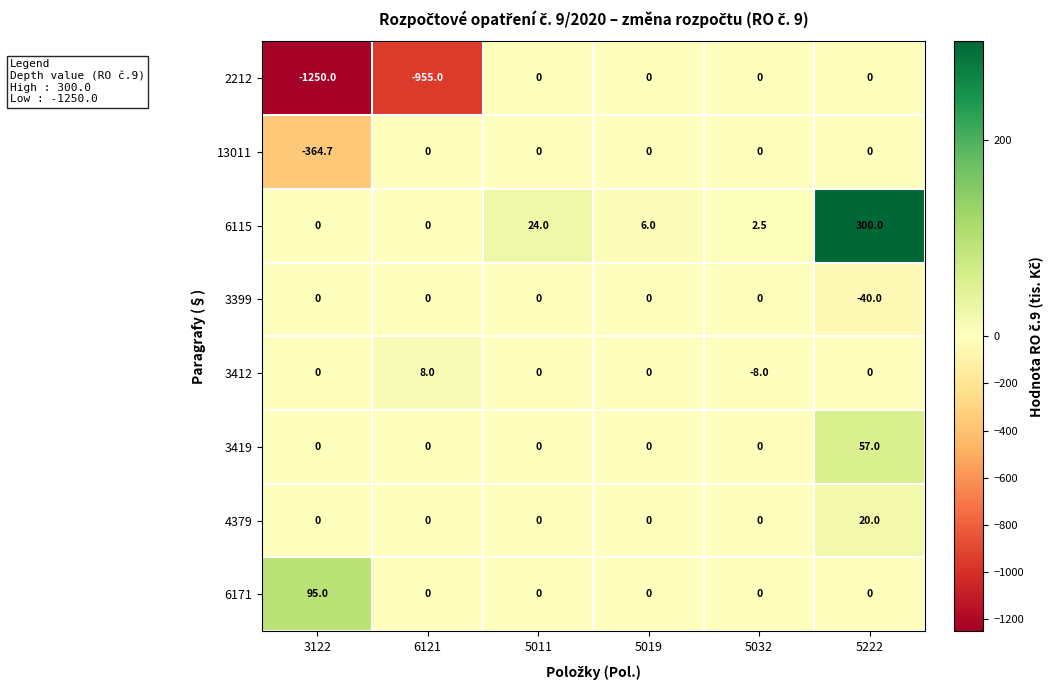

How many series are shown in this chart?

8